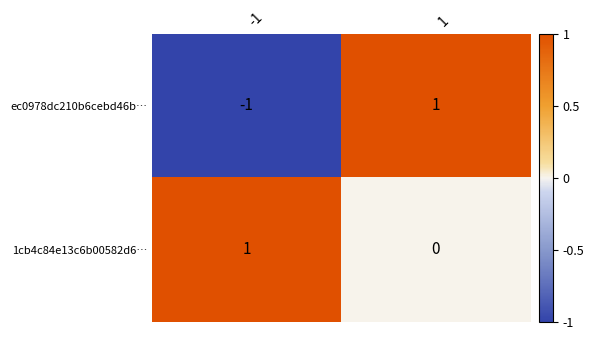

Which series has the widest spread of values?

ec0978dc210b6cebd46b…